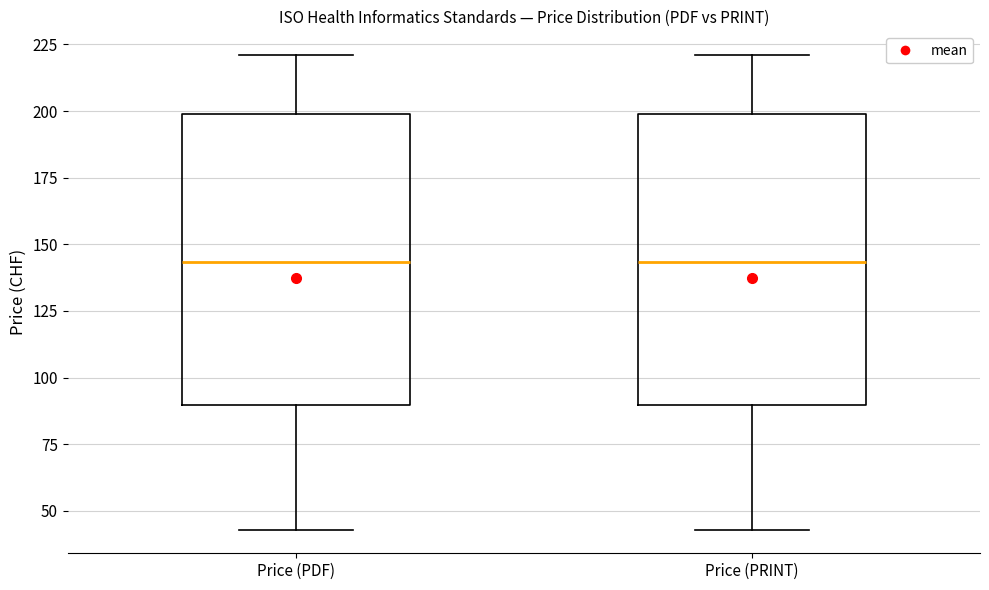

Reading left to right, transcribe this box plot: for each box, give where its median line is, the range the box spans, and where its two whiskers end, as read against the y-axis. The values are not printed on the chart, so give them approximately, as read against the axis.

Price (PDF): median 145, box 90 to 200, whiskers 45 to 220
Price (PRINT): median 145, box 90 to 200, whiskers 45 to 220